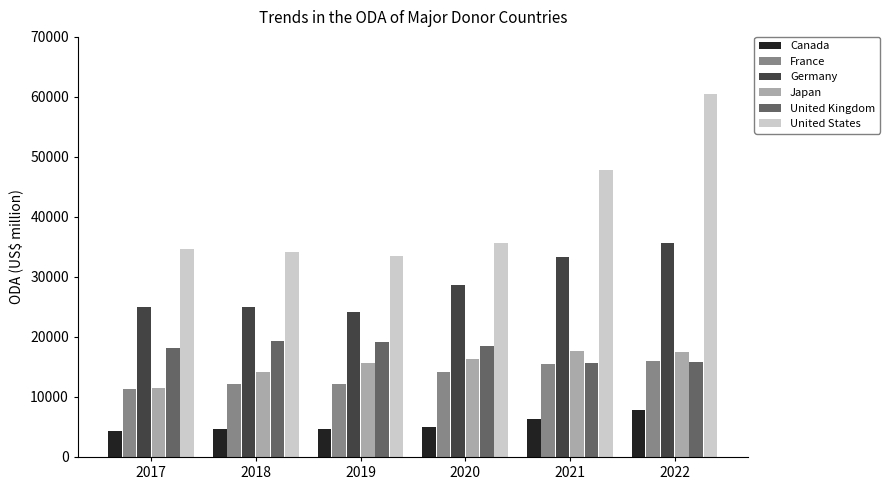

What is the value of the United Kingdom bar at the 3rd from the left?

19154.4